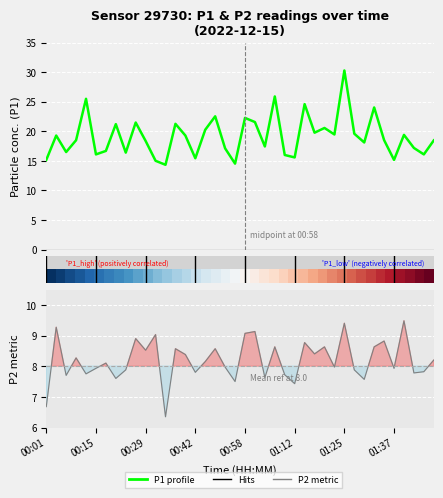

What is the average value of the P2 metric series?

8.2